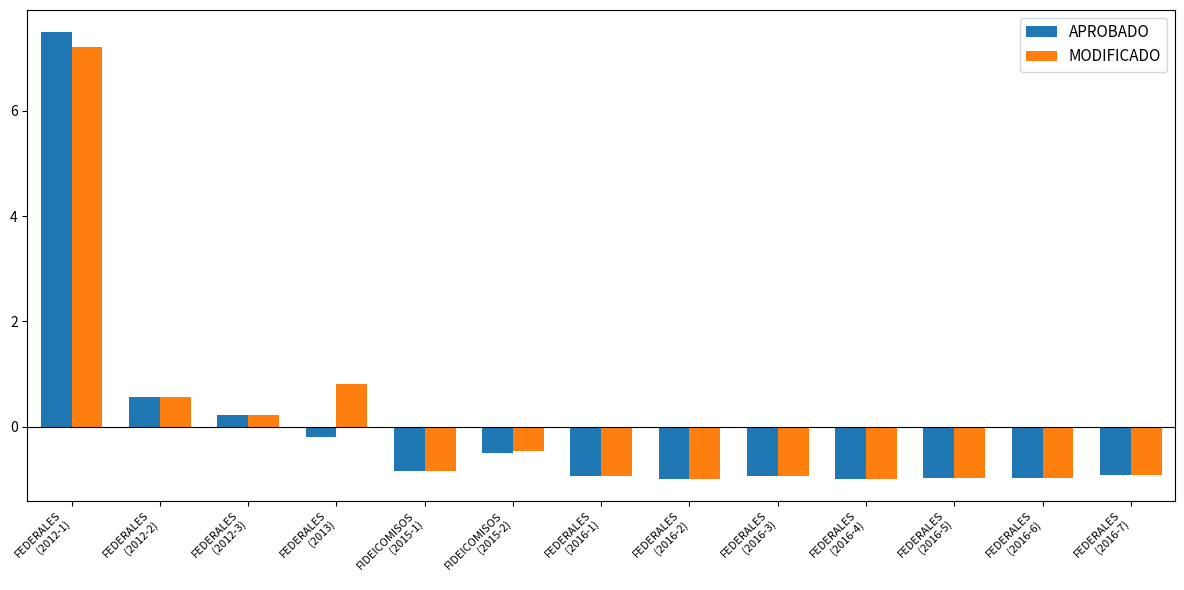

What is the minimum value shown in the chart?

-1.0